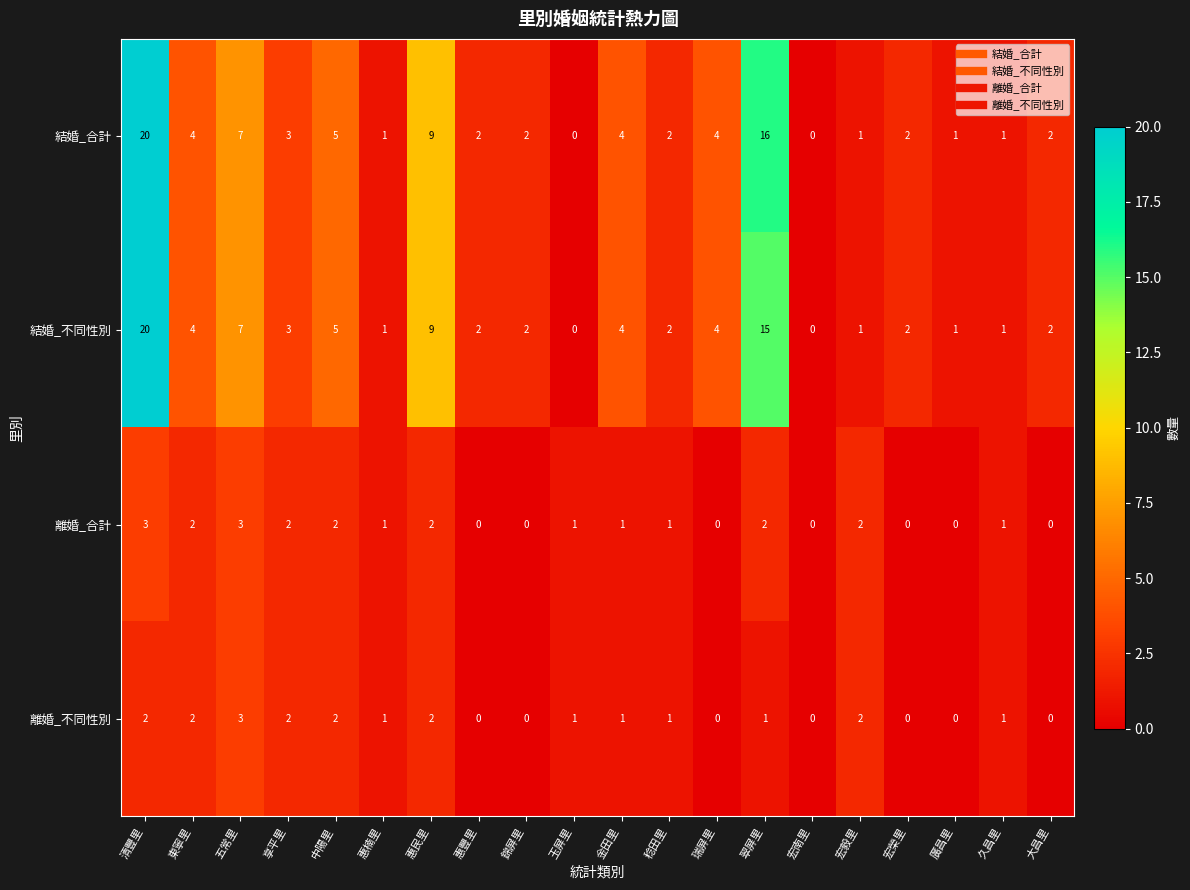

How many distinct data groups are displayed?

4